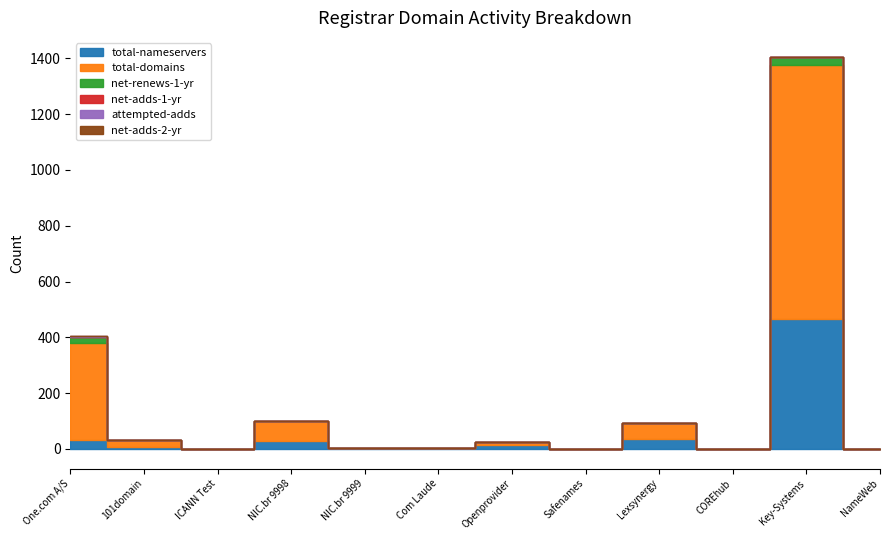

How many data points does each series have?

12